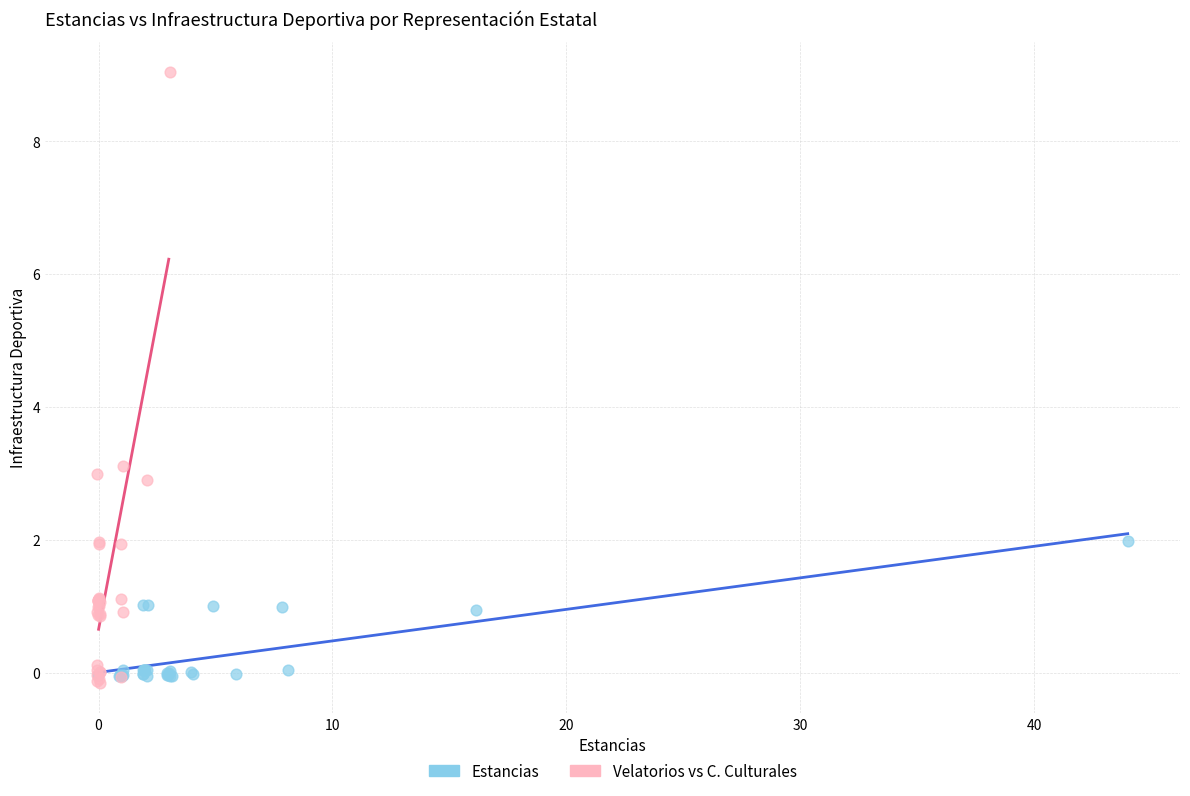

Which series has the largest Y range (max minus min)?

Velatorios vs C. Culturales